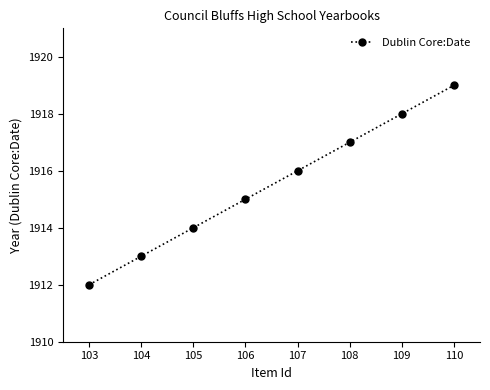

What is the minimum value shown in the chart?

1912